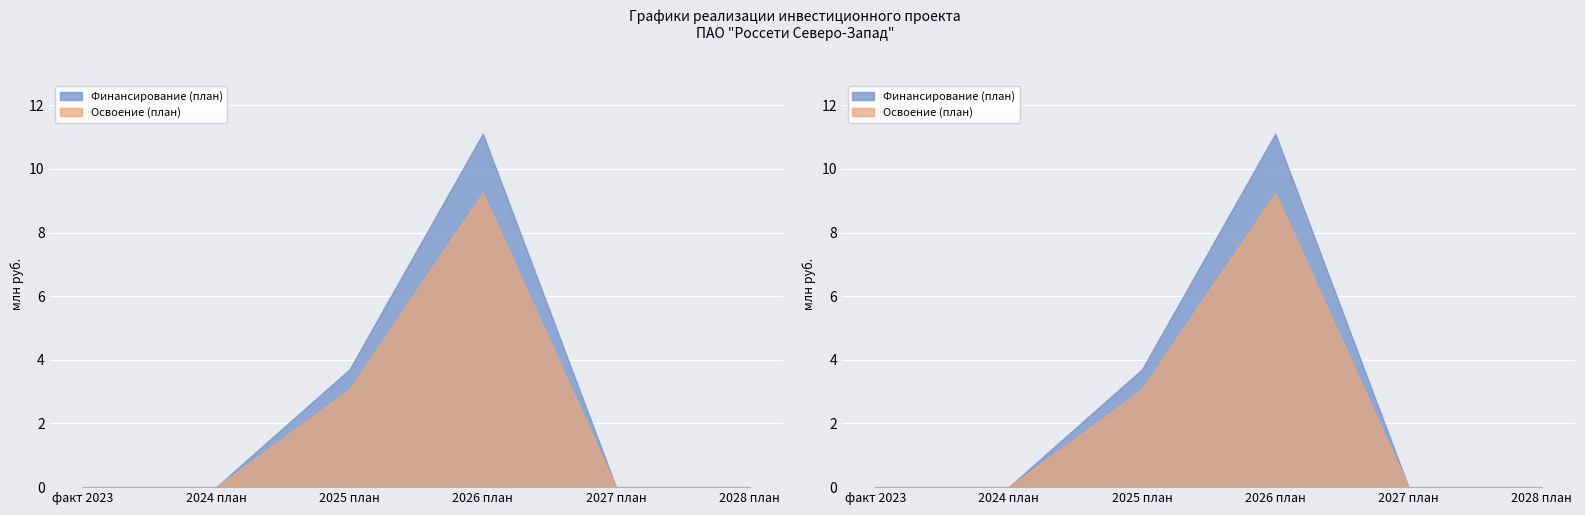

What is the label of the 2nd point from the left?

2024 план